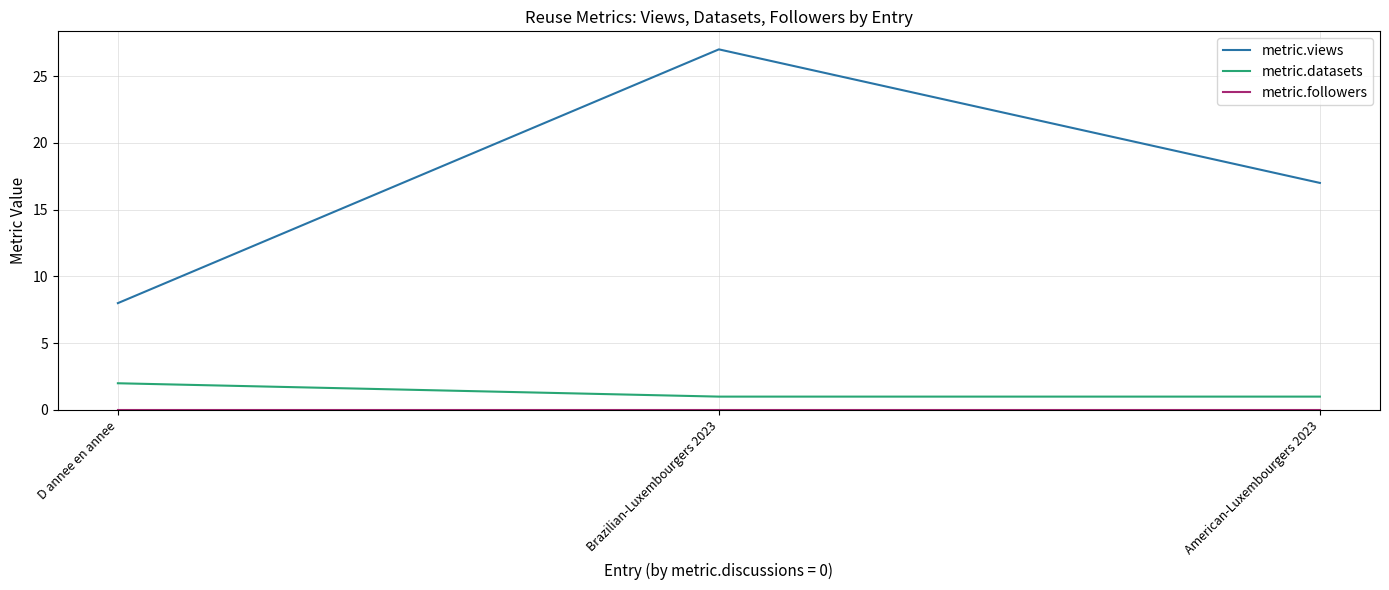

At which category is the sum across all series the highest?

Brazilian-Luxembourgers 2023